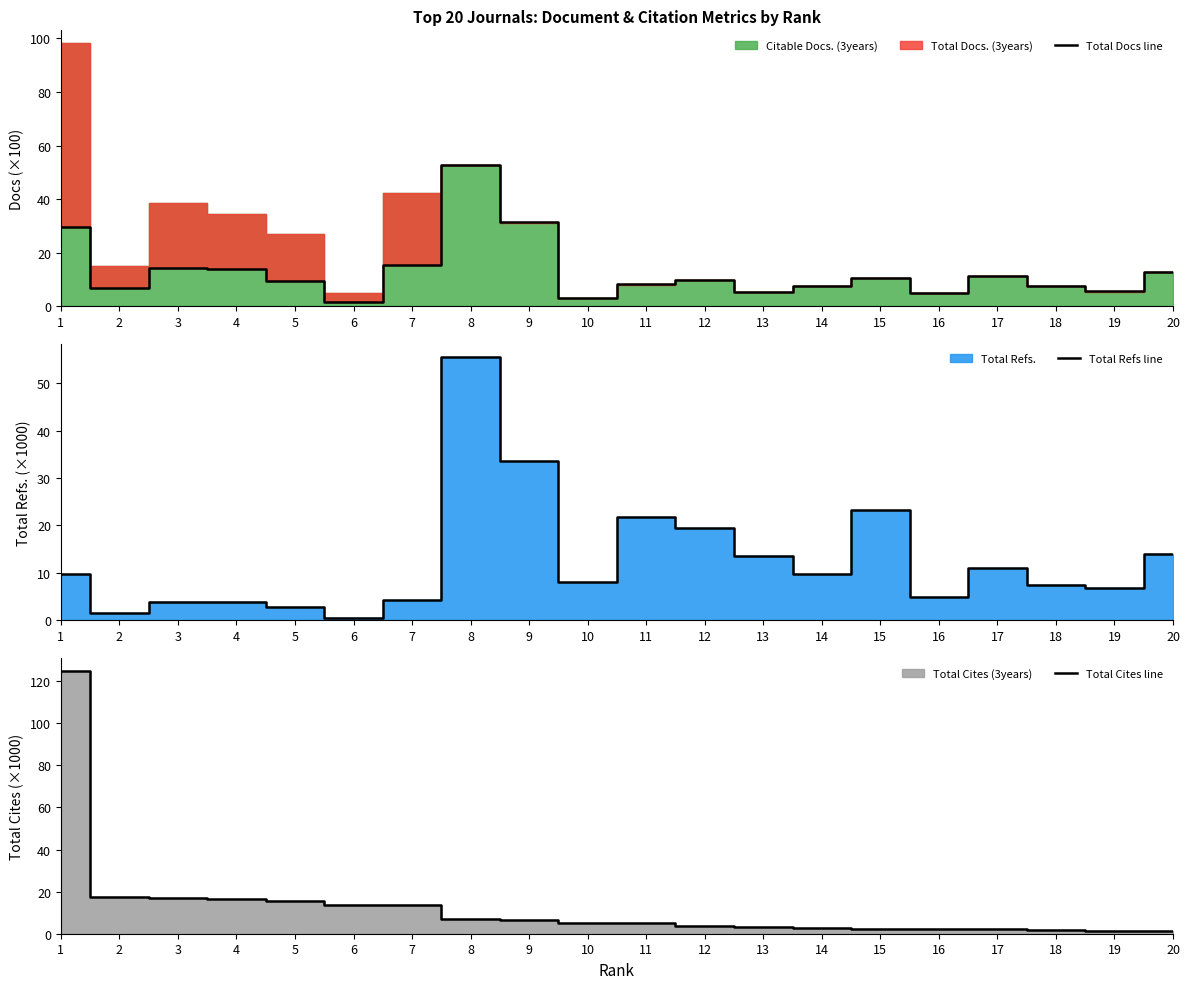

Which series has the largest total across all categories?

Total Docs line